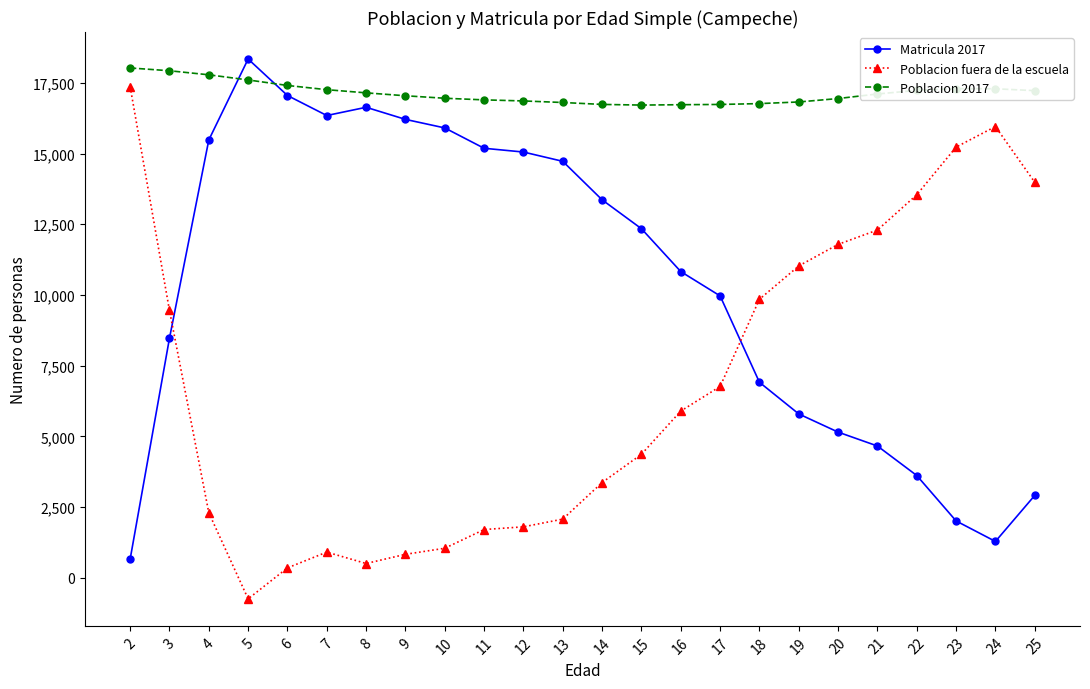

What is the sum of all Matricula 2017 values?

248930